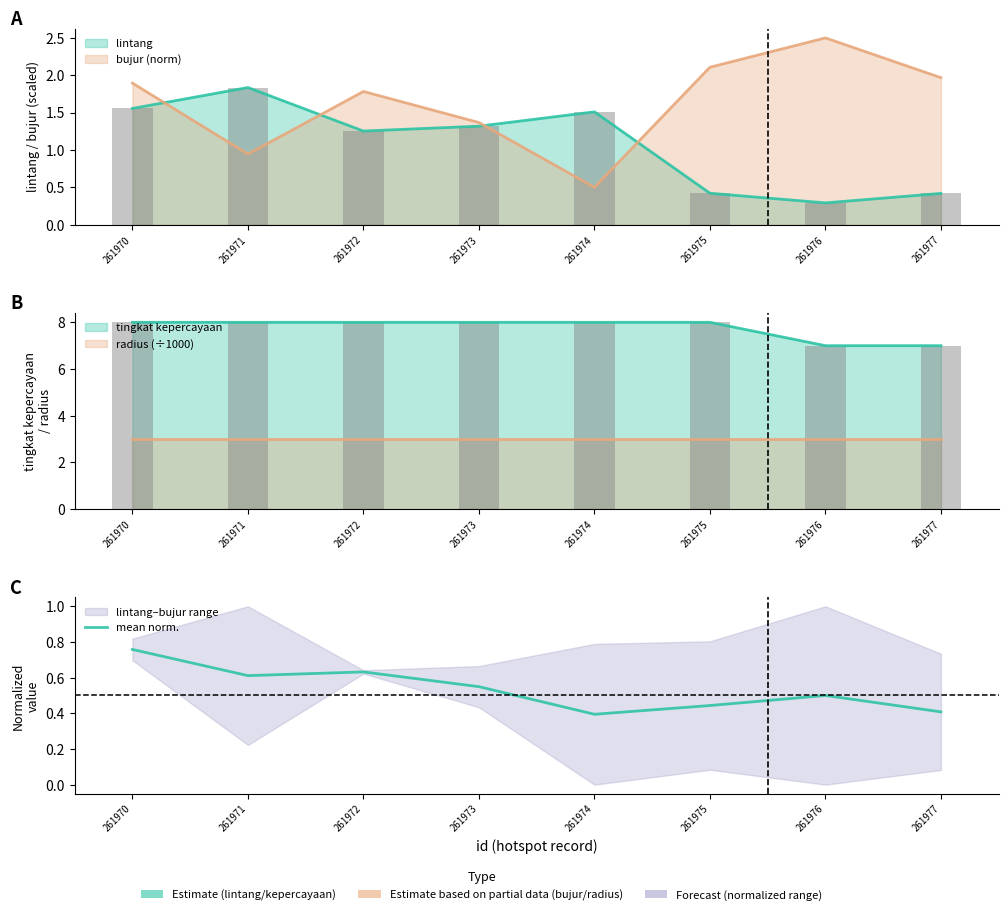

The value at 261977 is 0.4. True or false?

True